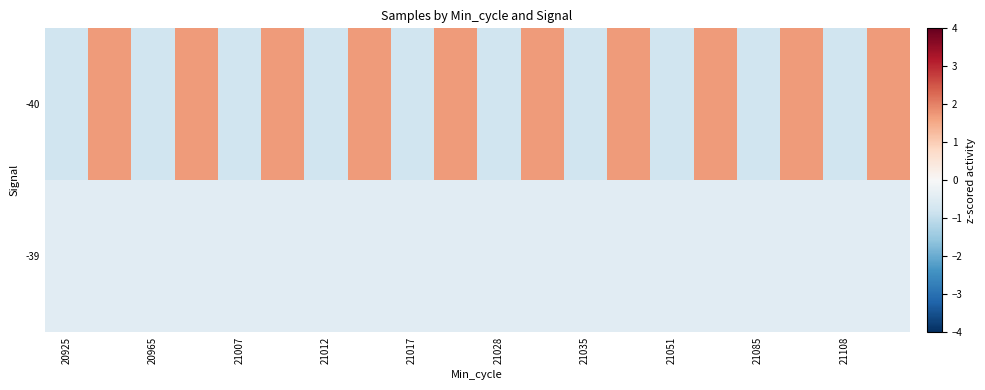

Which series has the largest range (max minus min)?

-40